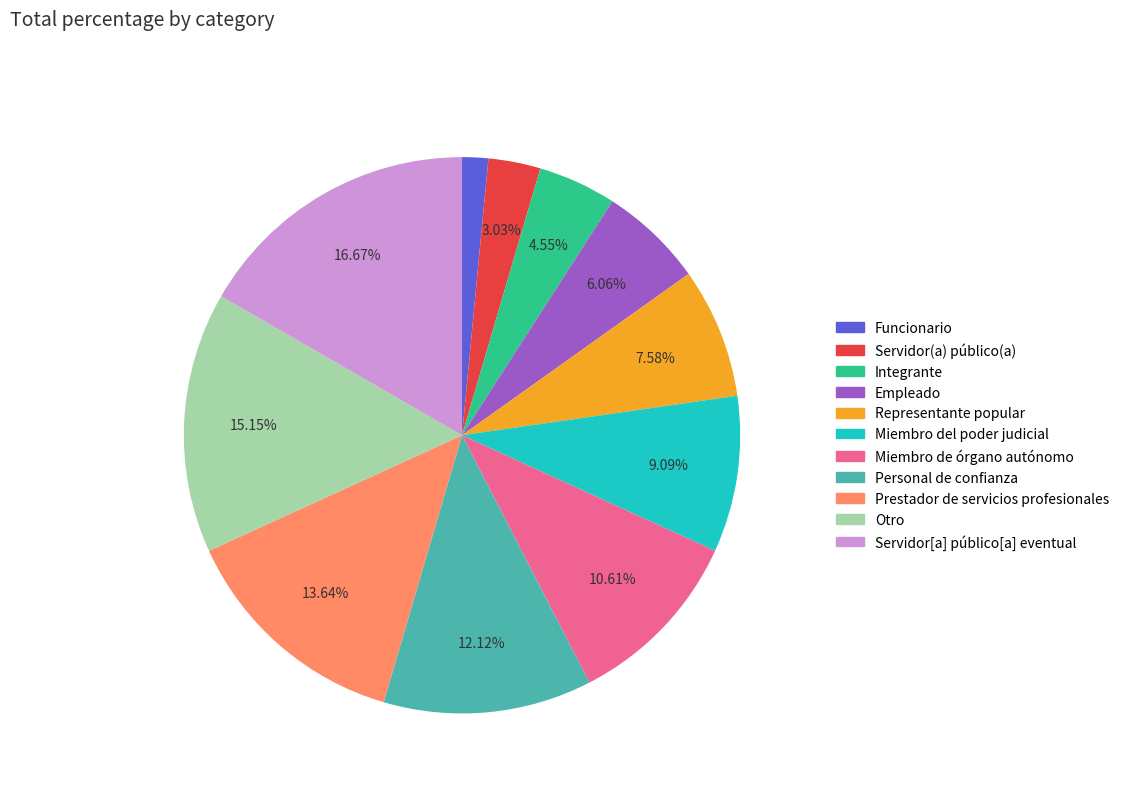

Is the sum of Servidor[a] público[a] eventual and Funcionario greater than half?

No